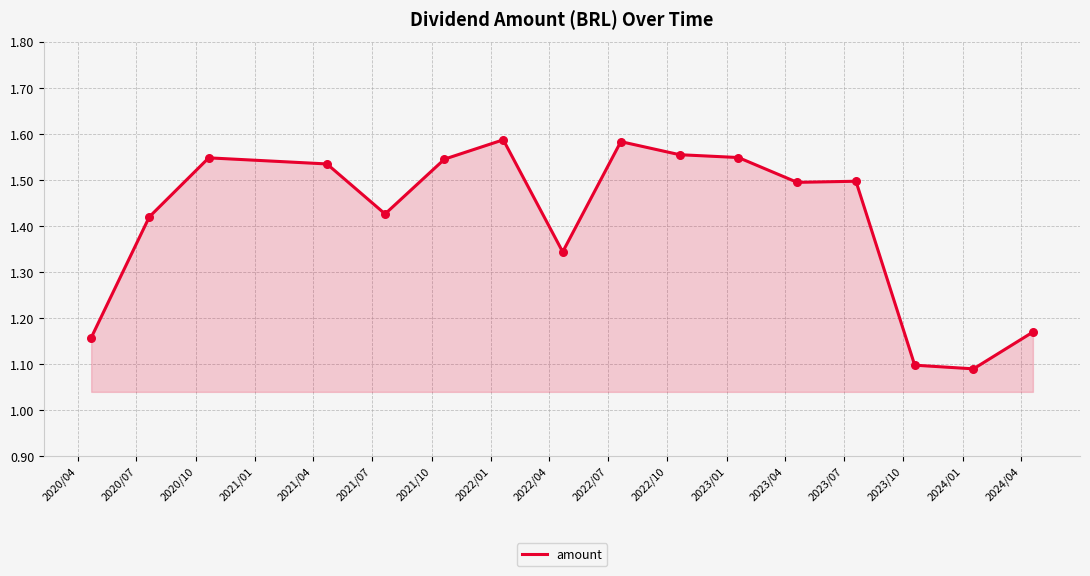

What is the difference between the maximum and minimum values?

0.5